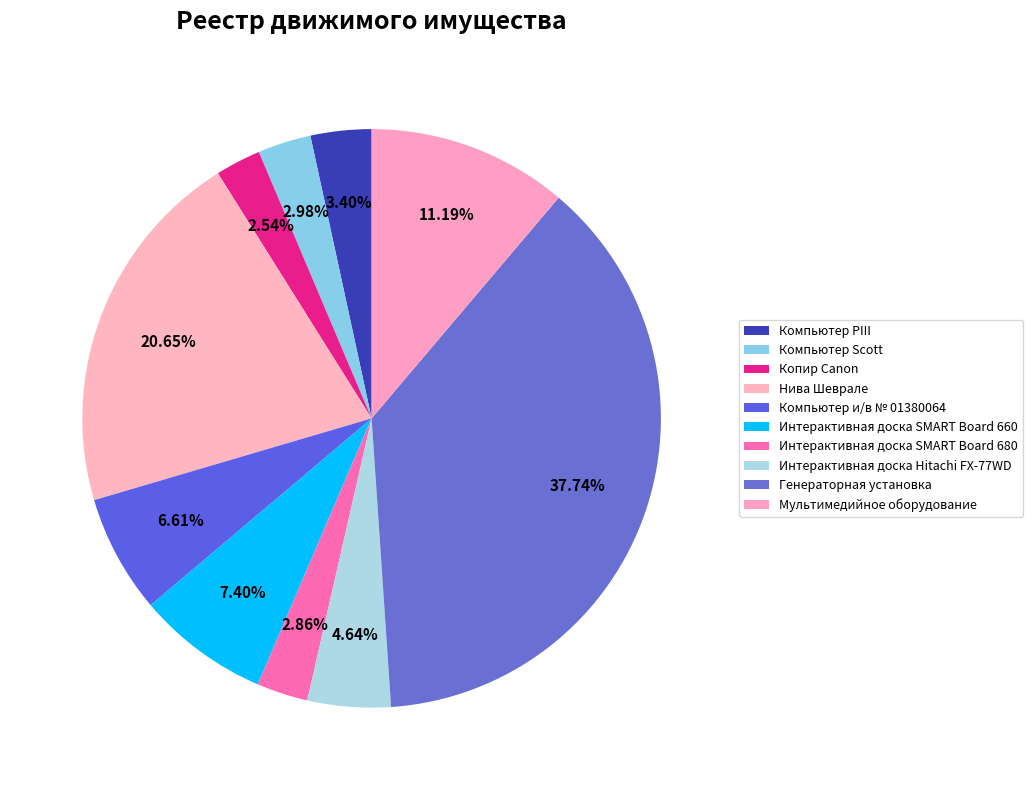

Which slice is the smallest?

Копир Canon